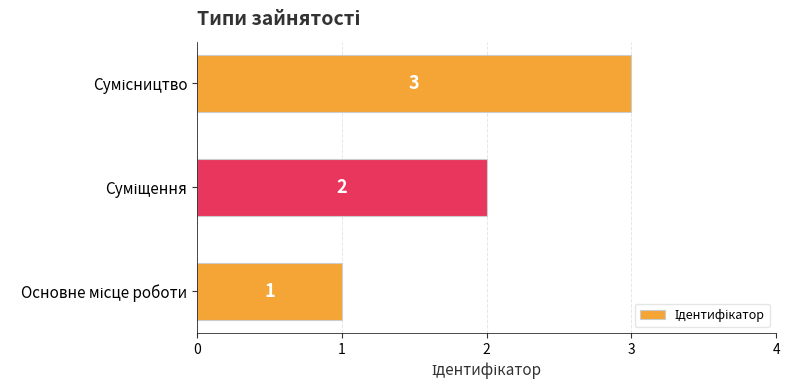

What is the greatest value displayed?

3